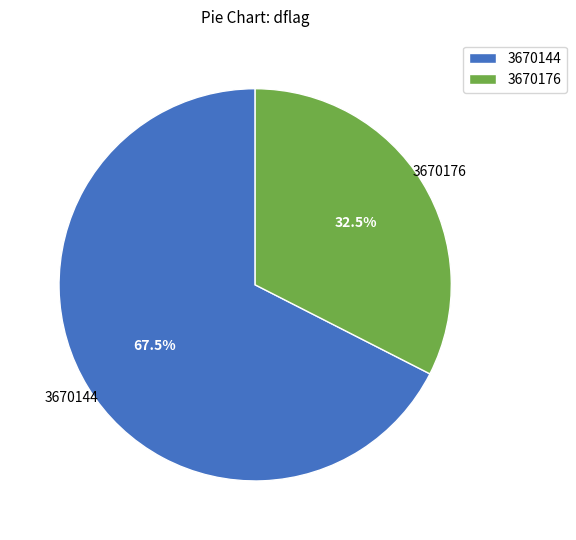

What is the largest slice in the pie chart?

3670144